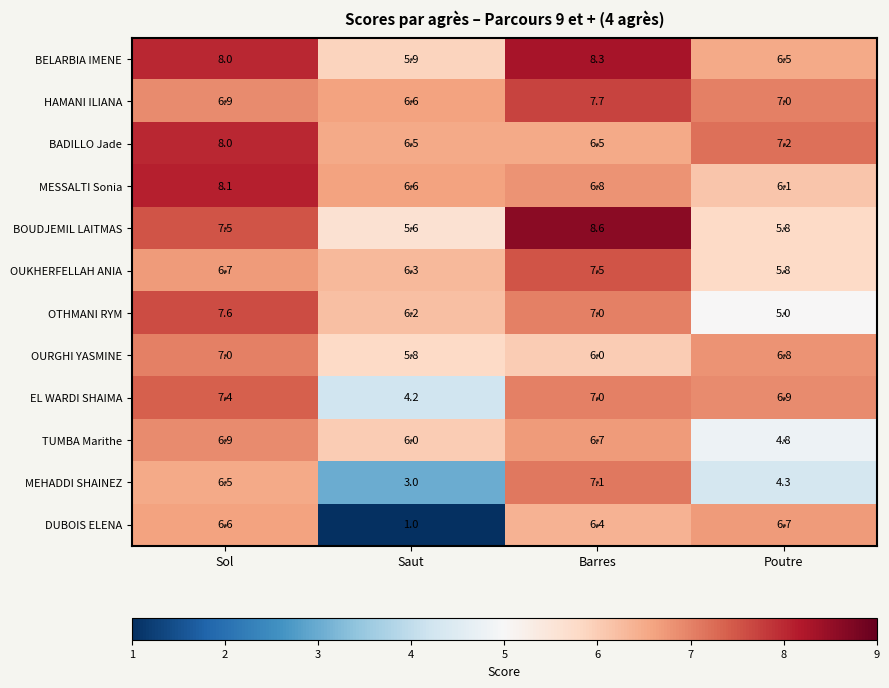

What is the approximate value of TUMBA Marithe at Barres?

6.7